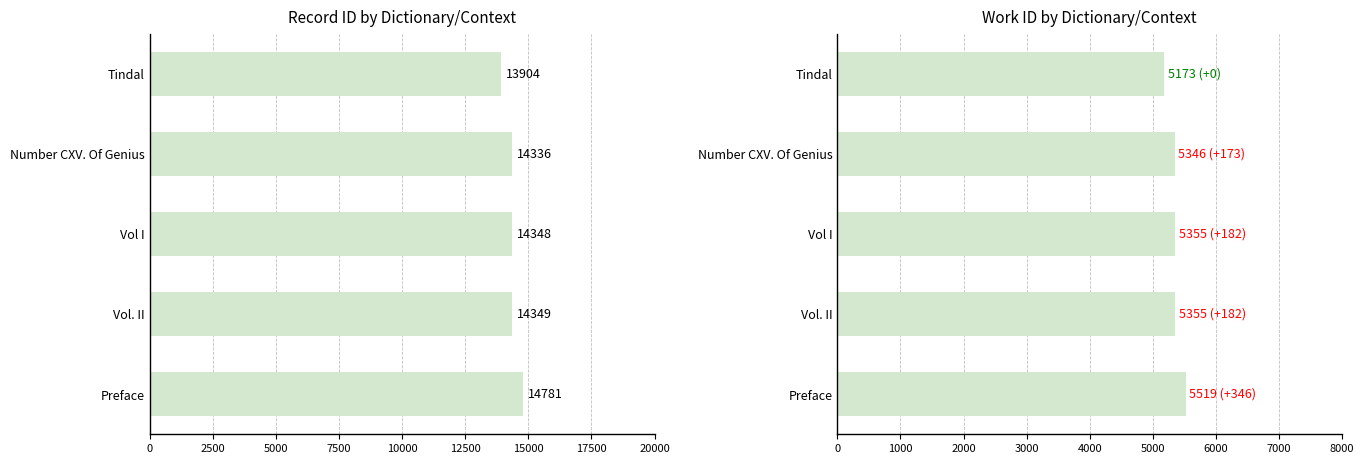

How many bars are there in each group?

2